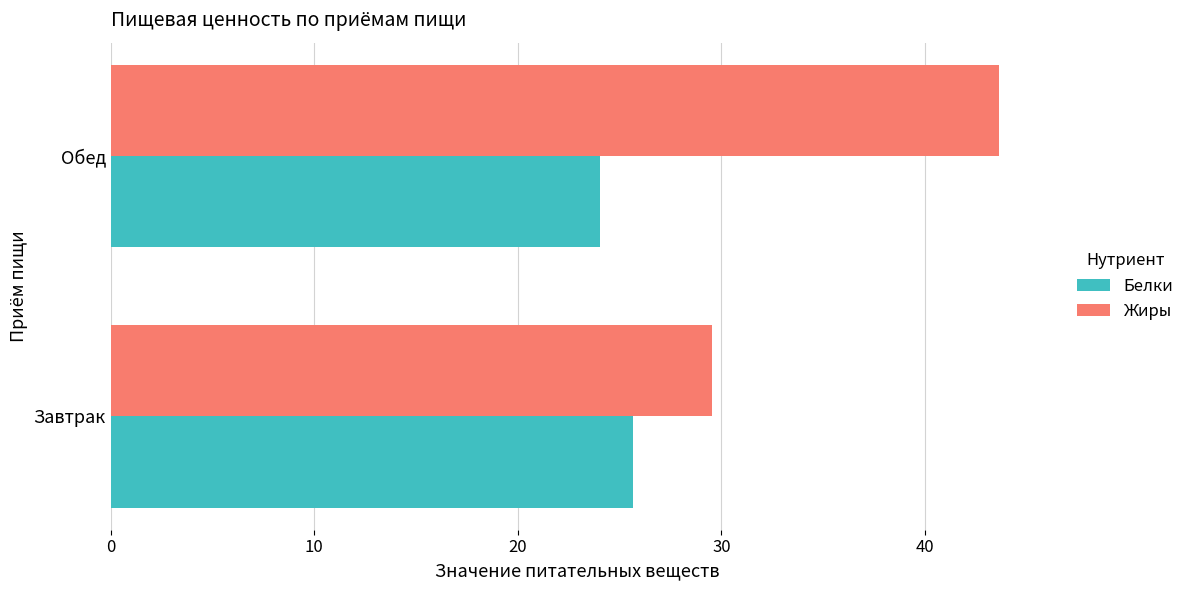

What is the minimum value for Белки?

24.1